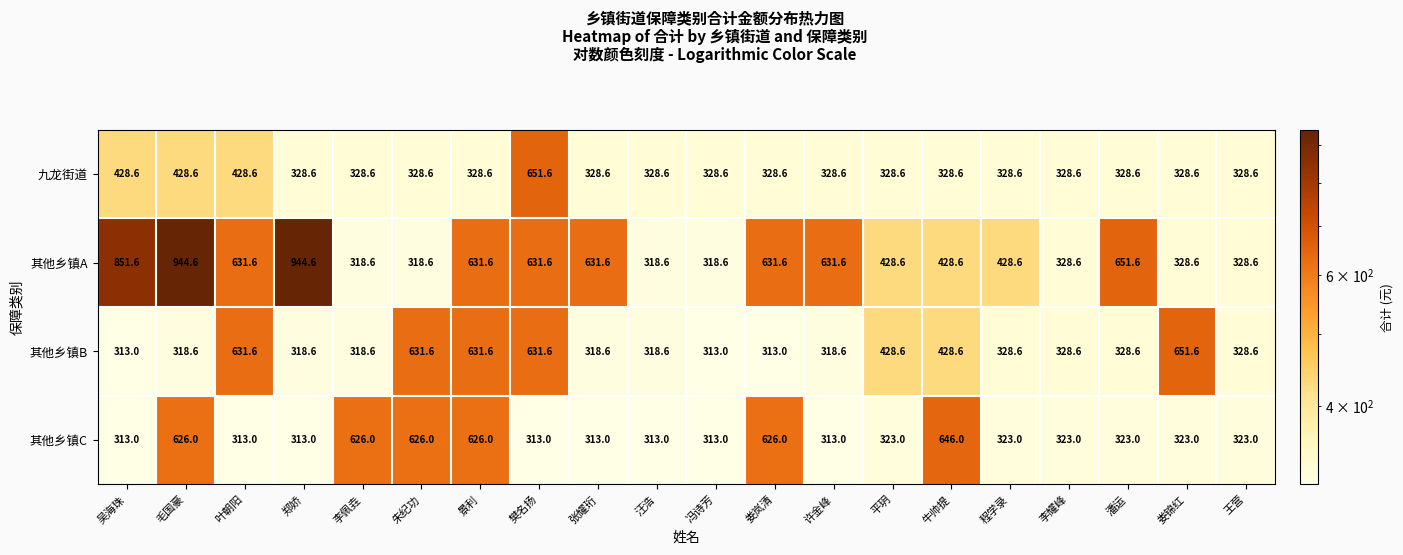

Rank the series at 毛国豪 from highest to lowest value.

其他乡镇A, 其他乡镇C, 九龙街道, 其他乡镇B